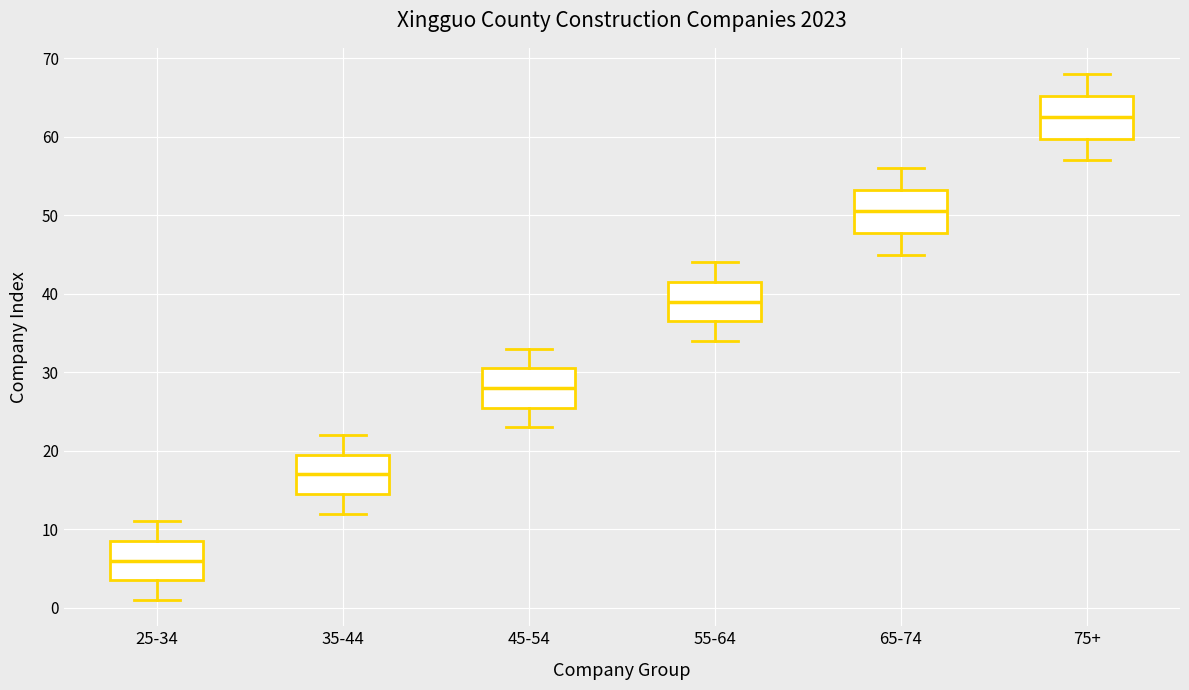

Where is the lower edge of the box for 65-74 on the y-axis? The values are not printed on the chart, so give them approximately, as read against the axis.

48